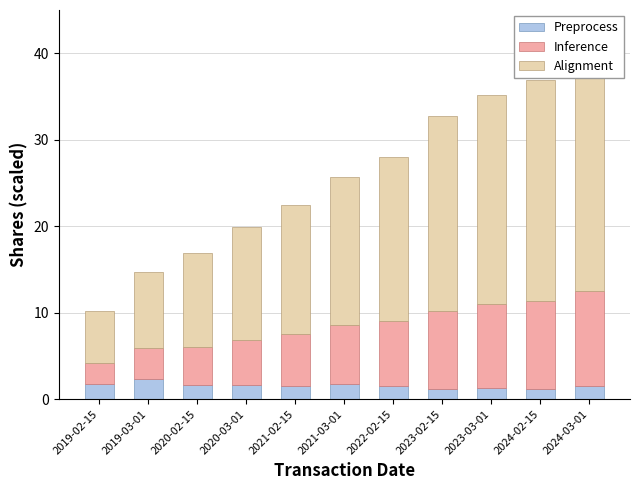

Rank the series at 2019-03-01 from lowest to highest value.

Preprocess, Inference, Alignment